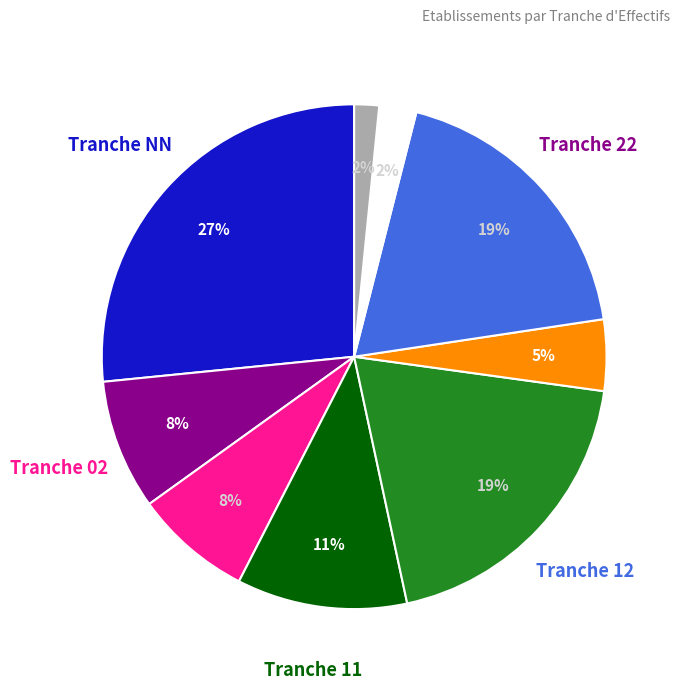

To the nearest percent, what is the average slice percentage?

11%